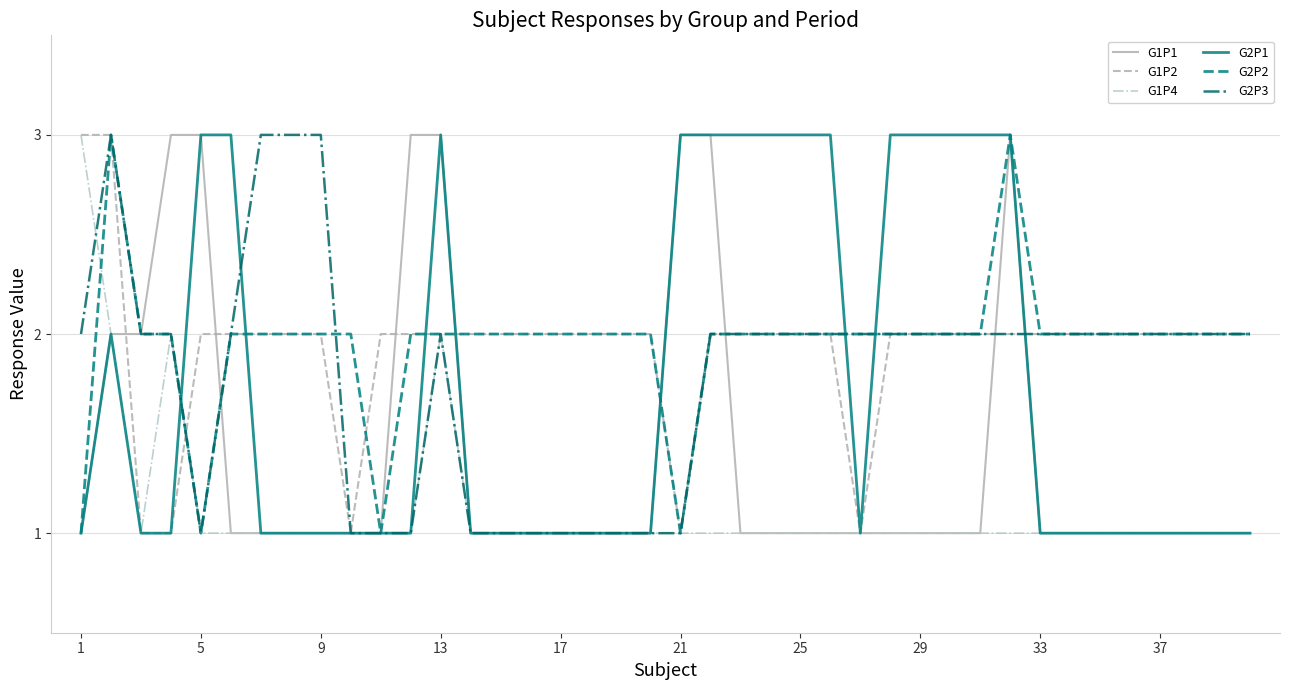

How many intersections are there between G1P1 and G1P2?

8